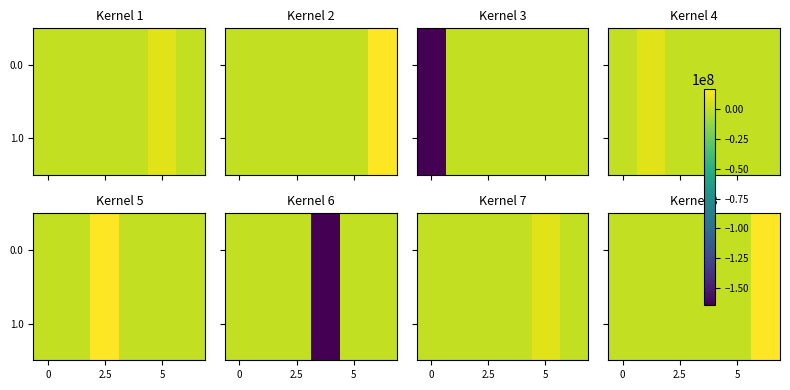

At how many categories does at least one series exceed 5597598?

1